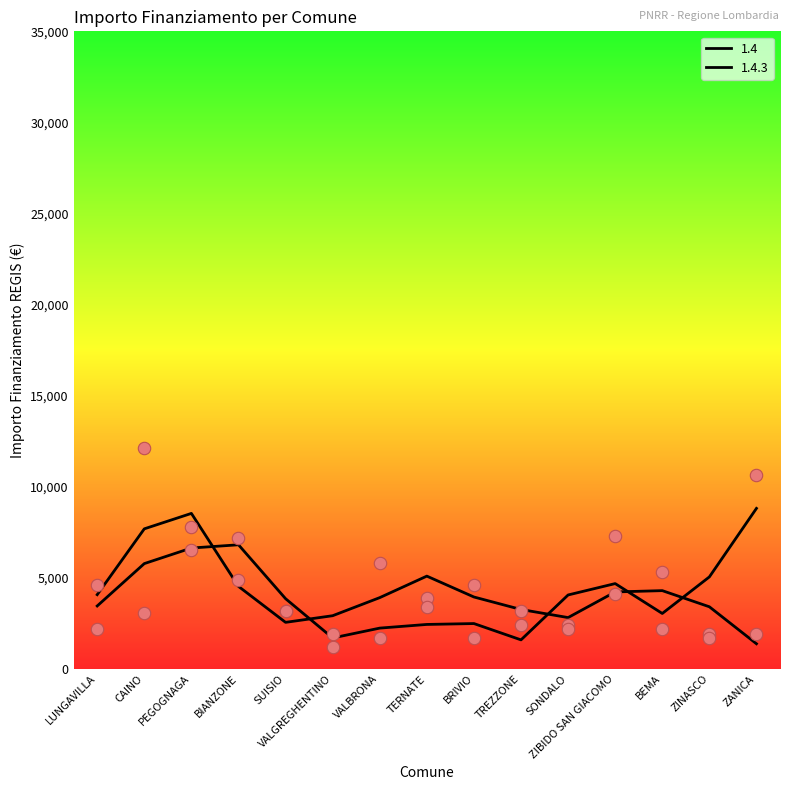

At which category is the sum across all series the highest?

CAINO